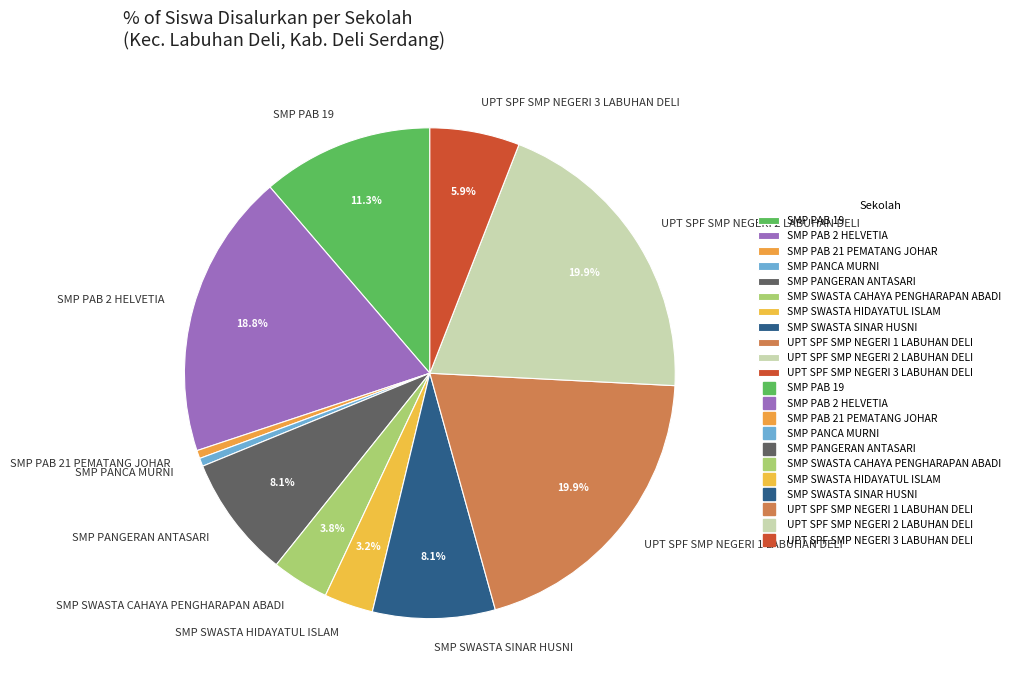

Is it true that UPT SPF SMP NEGERI 3 LABUHAN DELI is 20% of the pie?

False